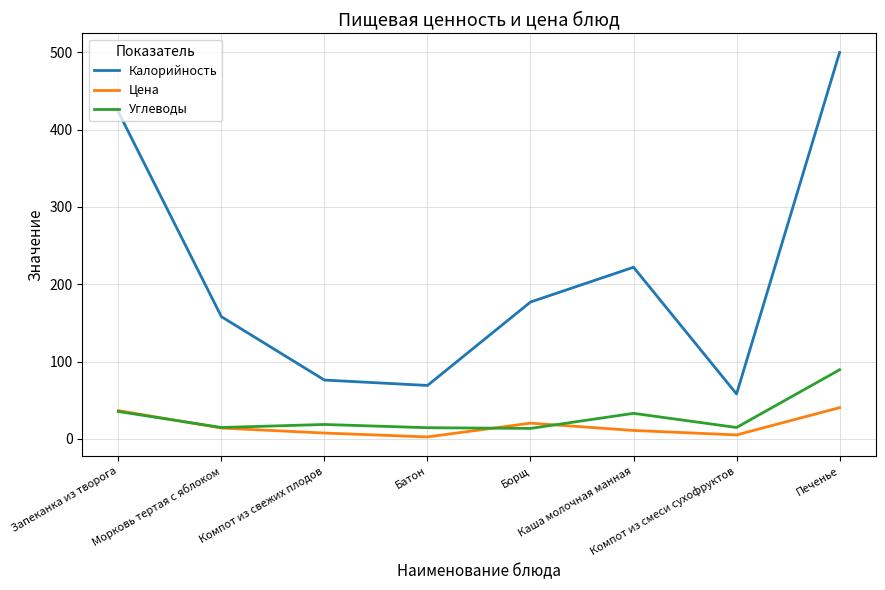

Where does the Калорийность series first go above 177?

Запеканка из творога